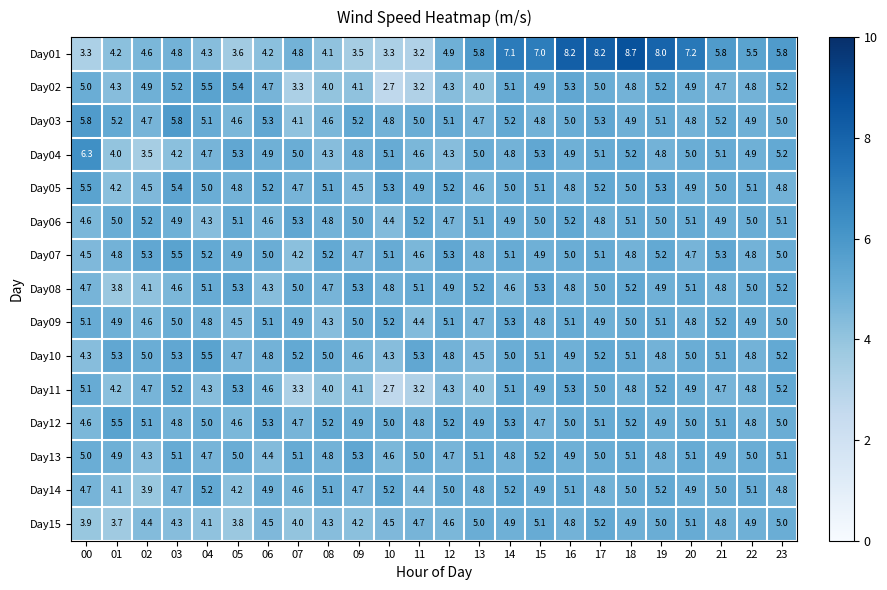

The Day15 series shows 2.2 at 08. True or false?

False